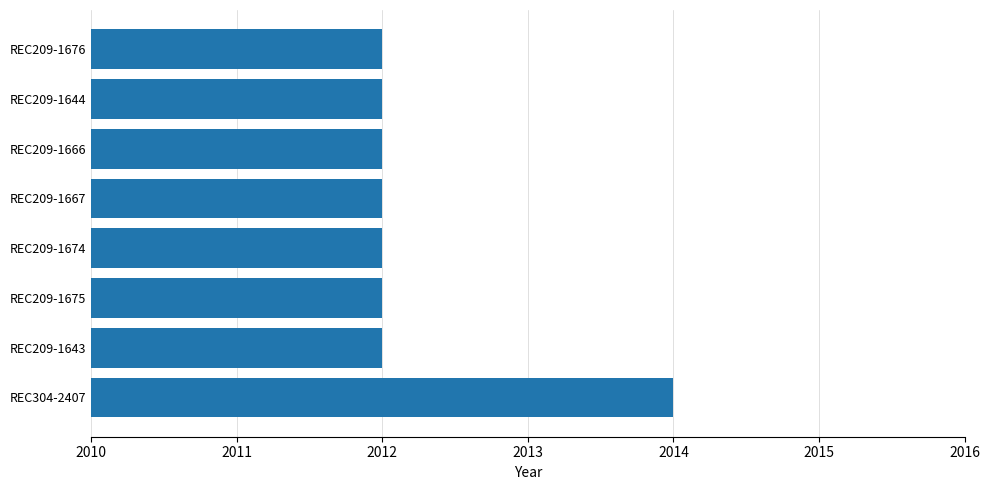

Reading bottom to top, list all the values displayed in this chart.

2014	2012	2012	2012	2012	2012	2012	2012